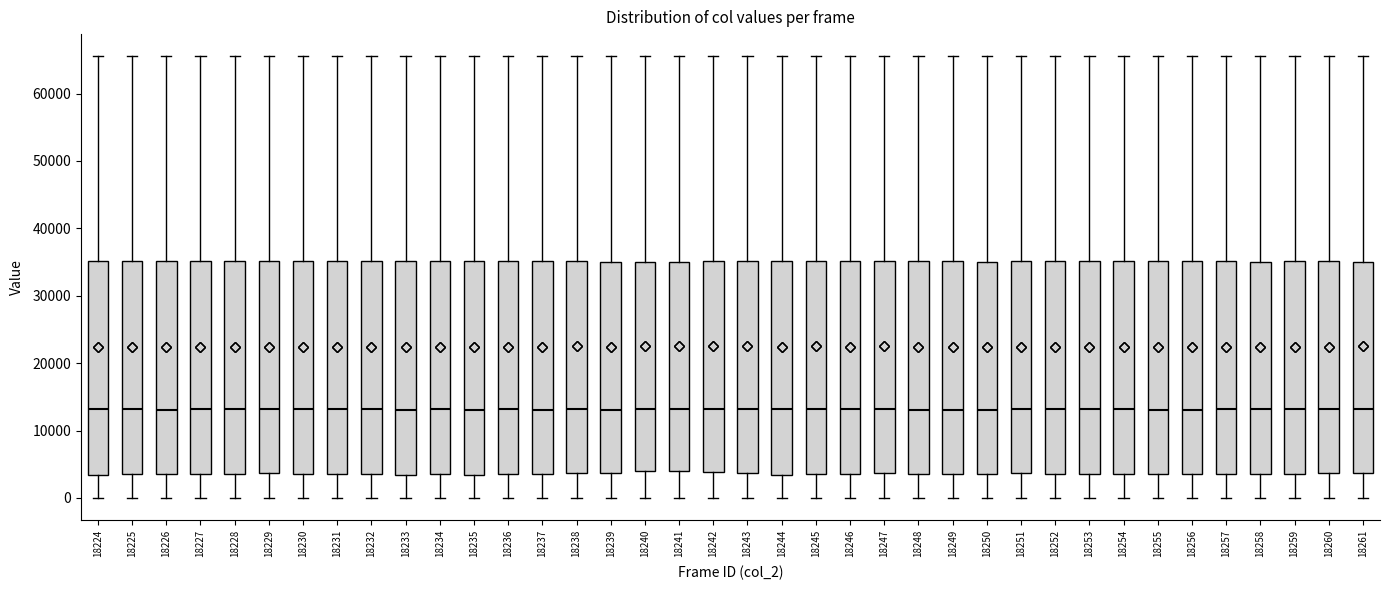

Reading left to right, read every box against the y-axis: the position of its median line, the range the box covers, and the ends of its whiskers. The values are not printed on the chart, so give them approximately, as read against the axis.

18224: median 13000, box 3000 to 35000, whiskers 0 to 66000
18225: median 13000, box 4000 to 35000, whiskers 0 to 66000
18226: median 13000, box 4000 to 35000, whiskers 0 to 66000
18227: median 13000, box 3000 to 35000, whiskers 0 to 66000
18228: median 13000, box 3000 to 35000, whiskers 0 to 66000
18229: median 13000, box 4000 to 35000, whiskers 0 to 66000
18230: median 13000, box 4000 to 35000, whiskers 0 to 66000
18231: median 13000, box 4000 to 35000, whiskers 0 to 66000
18232: median 13000, box 4000 to 35000, whiskers 0 to 66000
18233: median 13000, box 3000 to 35000, whiskers 0 to 66000
18234: median 13000, box 4000 to 35000, whiskers 0 to 66000
18235: median 13000, box 3000 to 35000, whiskers 0 to 66000
18236: median 13000, box 4000 to 35000, whiskers 0 to 66000
18237: median 13000, box 4000 to 35000, whiskers 0 to 66000
18238: median 13000, box 4000 to 35000, whiskers 0 to 66000
18239: median 13000, box 4000 to 35000, whiskers 0 to 66000
18240: median 13000, box 4000 to 35000, whiskers 0 to 66000
18241: median 13000, box 4000 to 35000, whiskers 0 to 66000
18242: median 13000, box 4000 to 35000, whiskers 0 to 66000
18243: median 13000, box 4000 to 35000, whiskers 0 to 66000
18244: median 13000, box 3000 to 35000, whiskers 0 to 66000
18245: median 13000, box 4000 to 35000, whiskers 0 to 66000
18246: median 13000, box 4000 to 35000, whiskers 0 to 66000
18247: median 13000, box 4000 to 35000, whiskers 0 to 66000
18248: median 13000, box 3000 to 35000, whiskers 0 to 66000
18249: median 13000, box 4000 to 35000, whiskers 0 to 66000
18250: median 13000, box 4000 to 35000, whiskers 0 to 66000
18251: median 13000, box 4000 to 35000, whiskers 0 to 66000
18252: median 13000, box 4000 to 35000, whiskers 0 to 66000
18253: median 13000, box 4000 to 35000, whiskers 0 to 66000
18254: median 13000, box 4000 to 35000, whiskers 0 to 66000
18255: median 13000, box 3000 to 35000, whiskers 0 to 66000
18256: median 13000, box 4000 to 35000, whiskers 0 to 66000
18257: median 13000, box 4000 to 35000, whiskers 0 to 66000
18258: median 13000, box 4000 to 35000, whiskers 0 to 66000
18259: median 13000, box 4000 to 35000, whiskers 0 to 66000
18260: median 13000, box 4000 to 35000, whiskers 0 to 66000
18261: median 13000, box 4000 to 35000, whiskers 0 to 66000